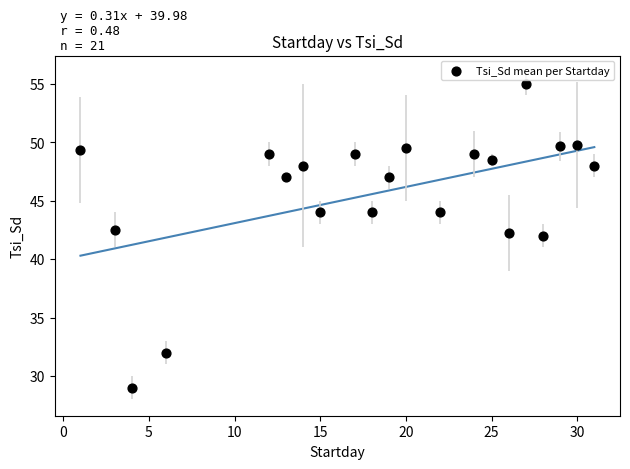

What is the range of X values (max minus min)?

30.0